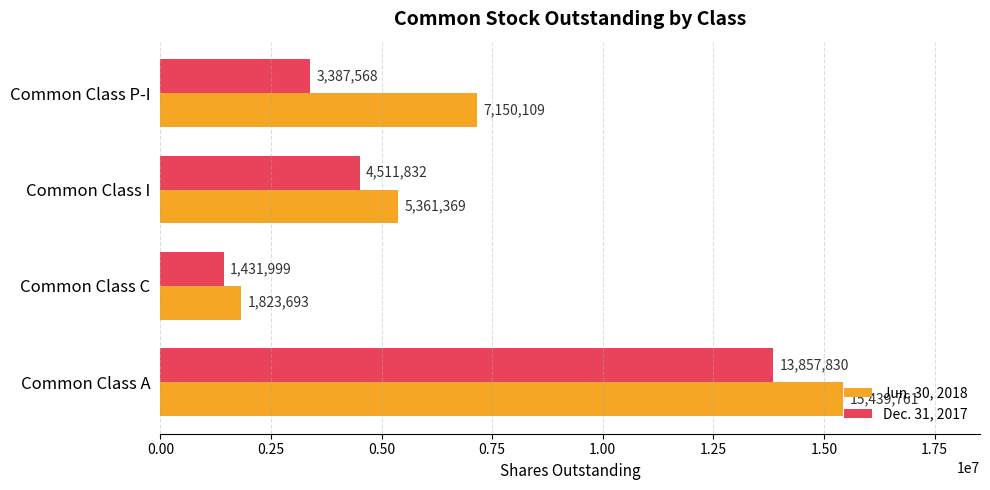

Rank the series by their average value, from highest to lowest.

Jun. 30, 2018, Dec. 31, 2017